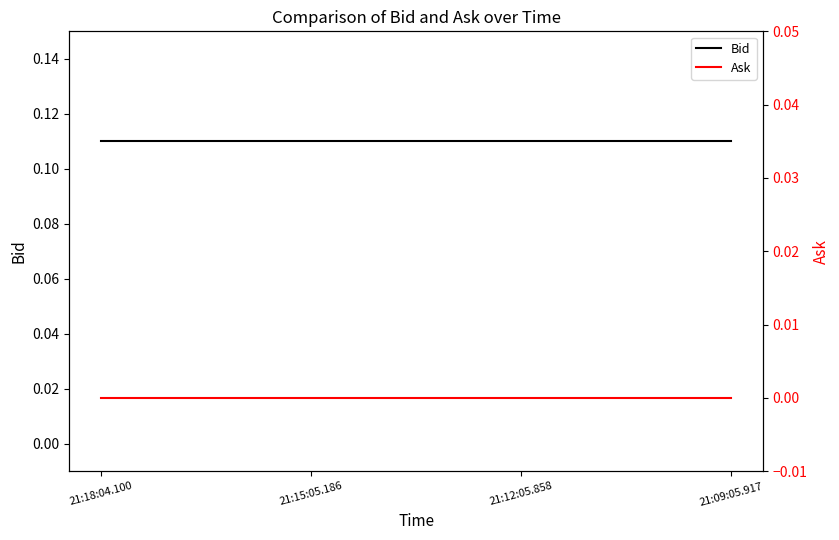

At how many categories does at least one series exceed 0?

4